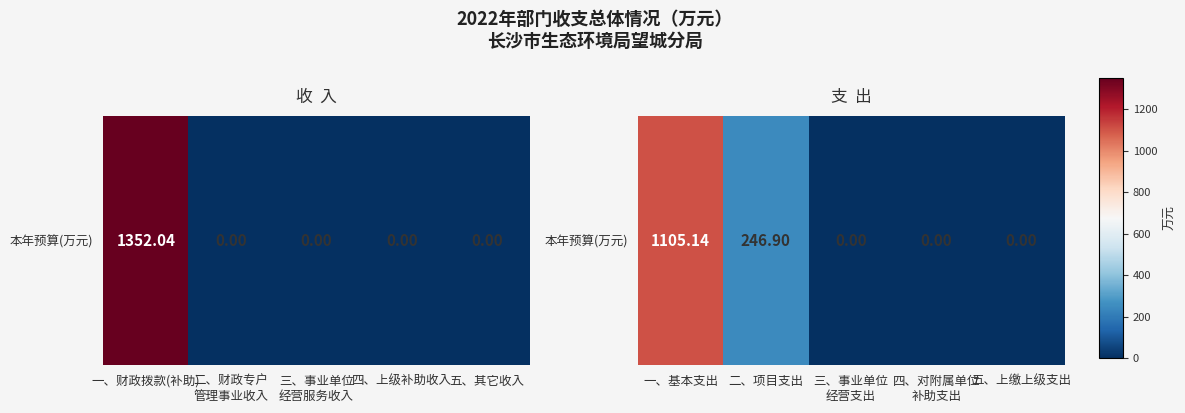

True or false: the data shows -769.9 at 三、事业单位 经营支出.

False